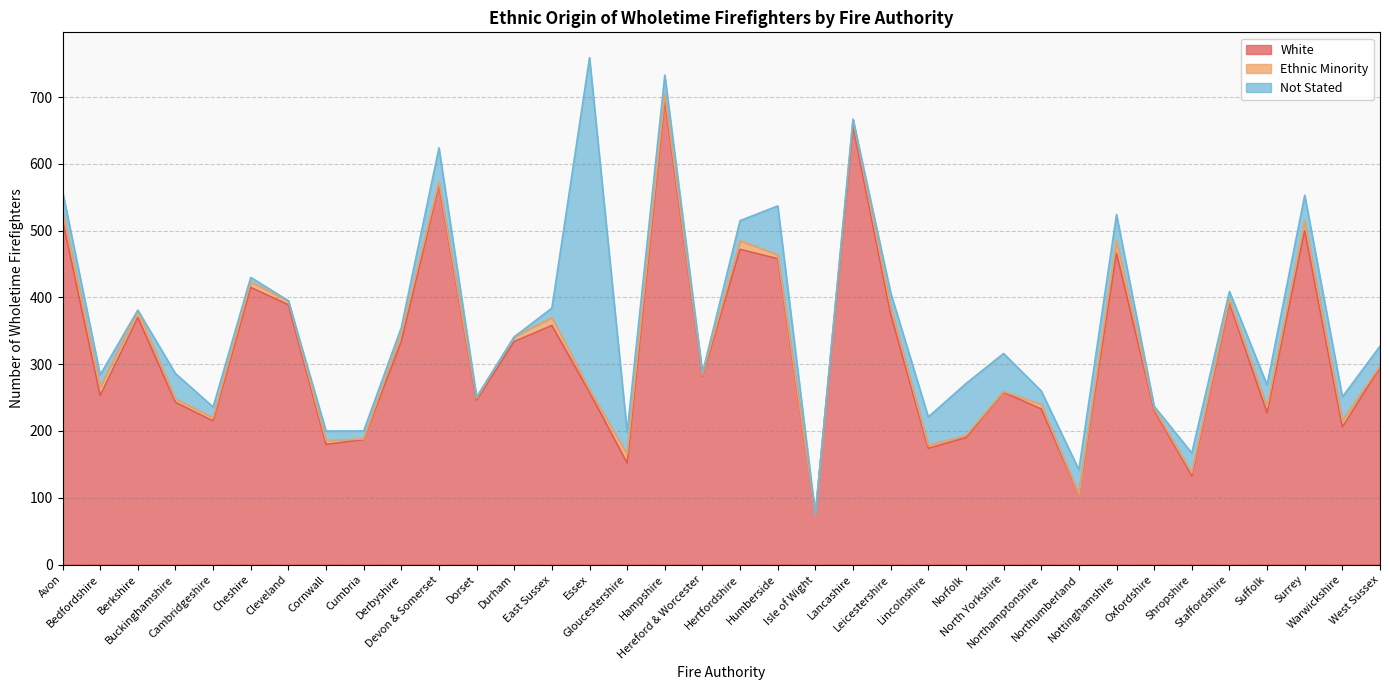

What is the total value across all series at Hereford & Worcester?

287